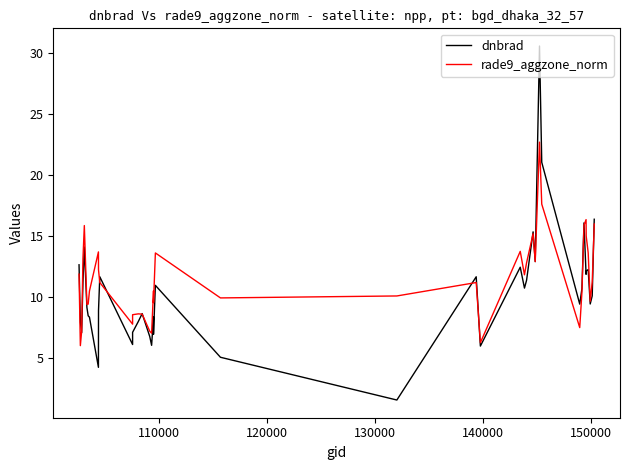

Rank the series by their maximum value, from highest to lowest.

dnbrad, rade9_aggzone_norm